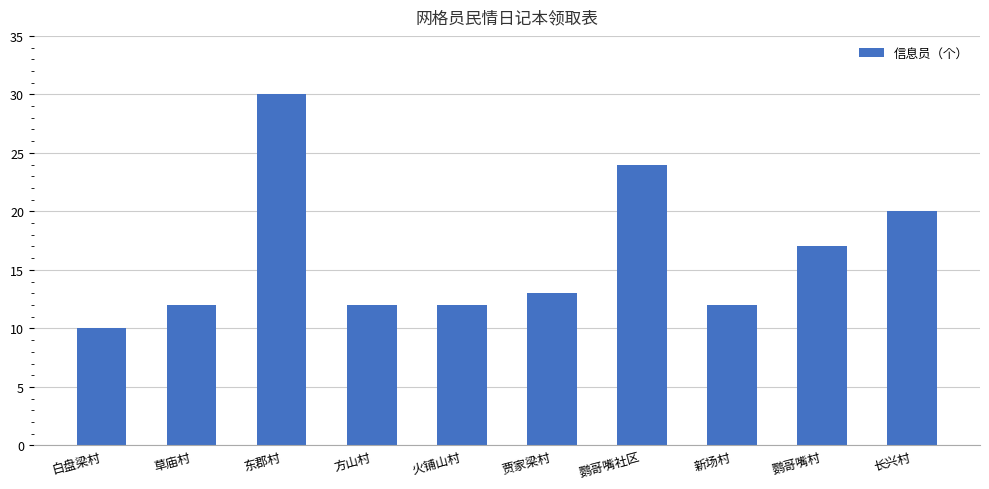

What is the value of the 6th bar from the left?

13